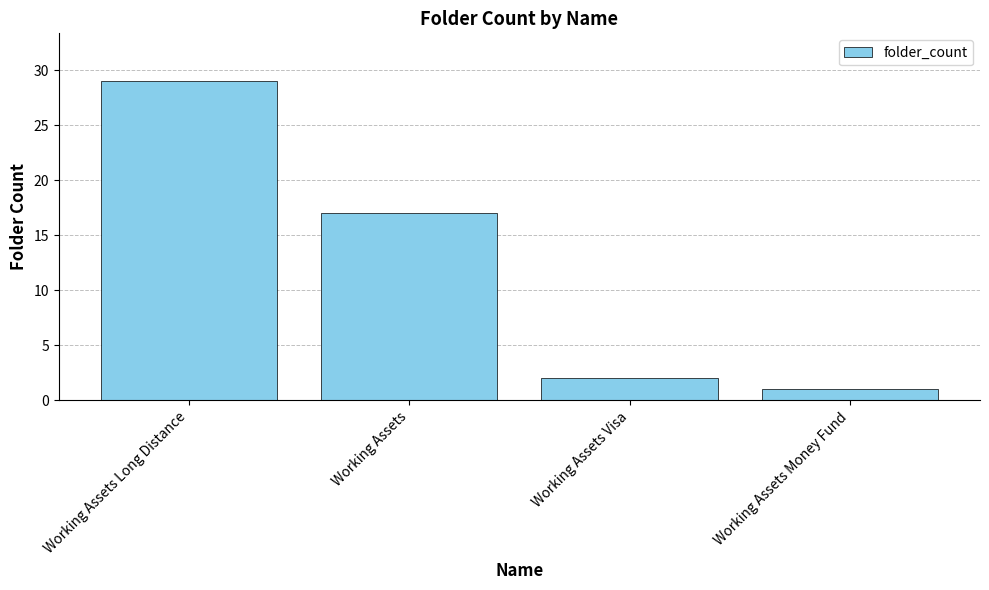

What is the label of the 3rd bar from the left?

Working Assets Visa